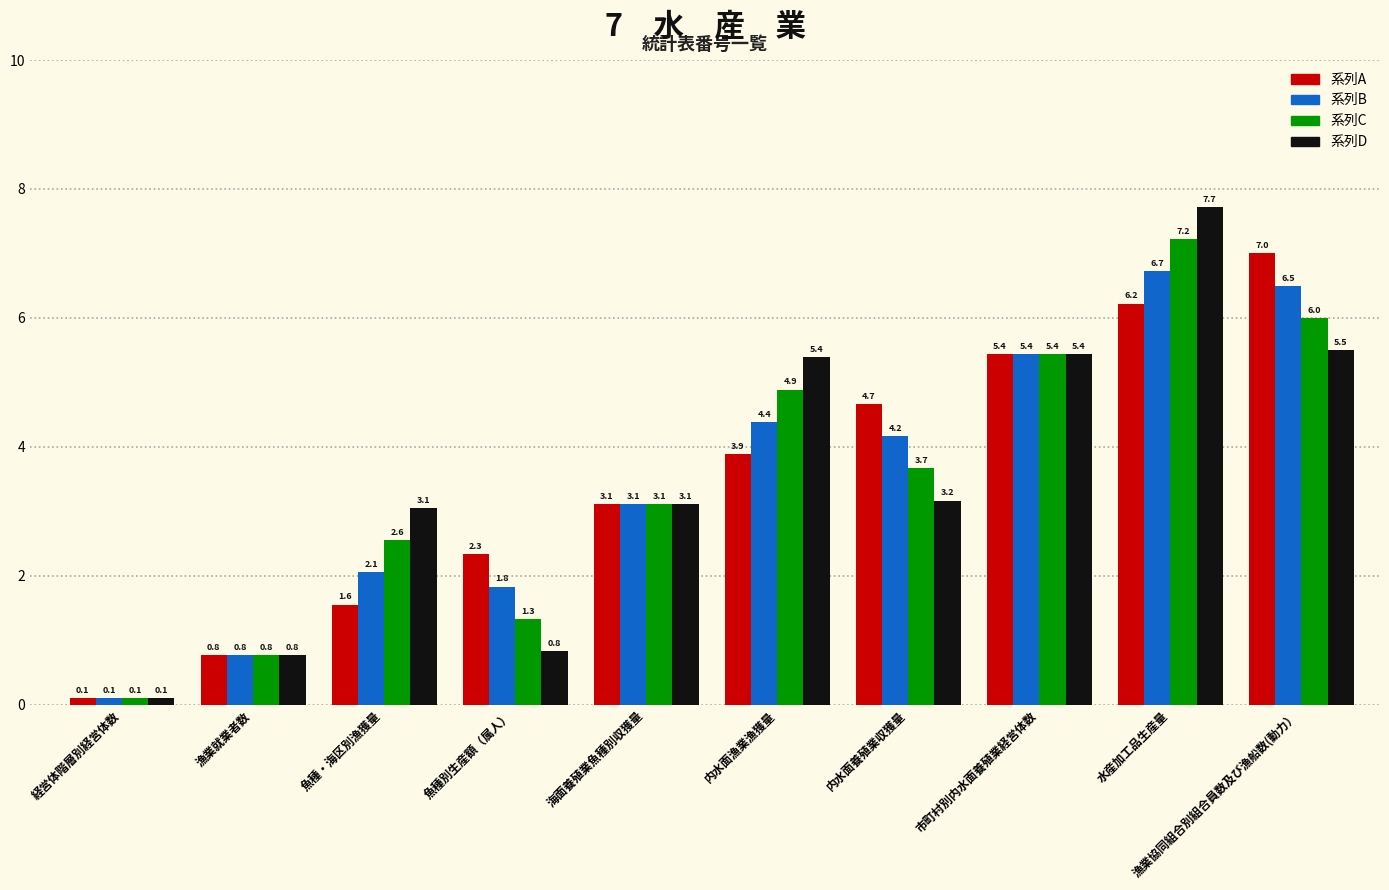

At which label is 系列A closest to 3?

海面養殖業魚種別収獲量